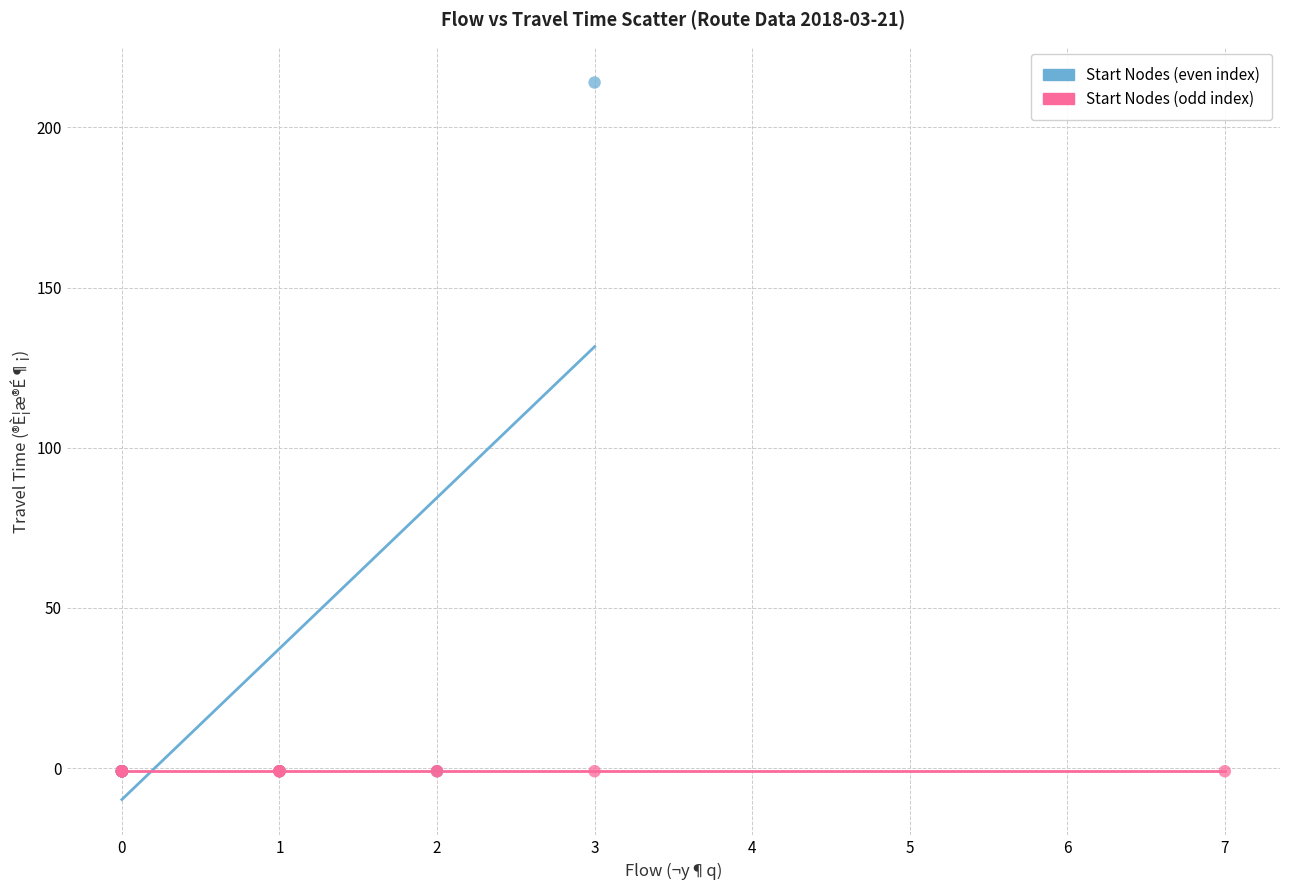

Which series contains the highest Y value?

Start Nodes (even index)